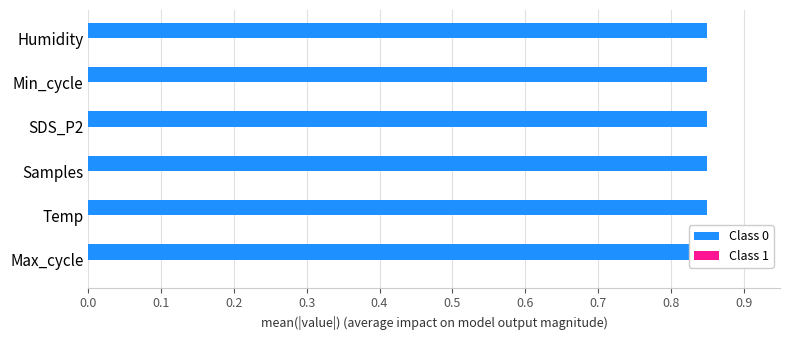

Reading left to right, list all the values displayed in this chart.

Class 0: 0.8	0.8	0.8	0.8	0.8	0.8
Class 1: 0.0	0.0	0.0	0.0	0.0	0.0